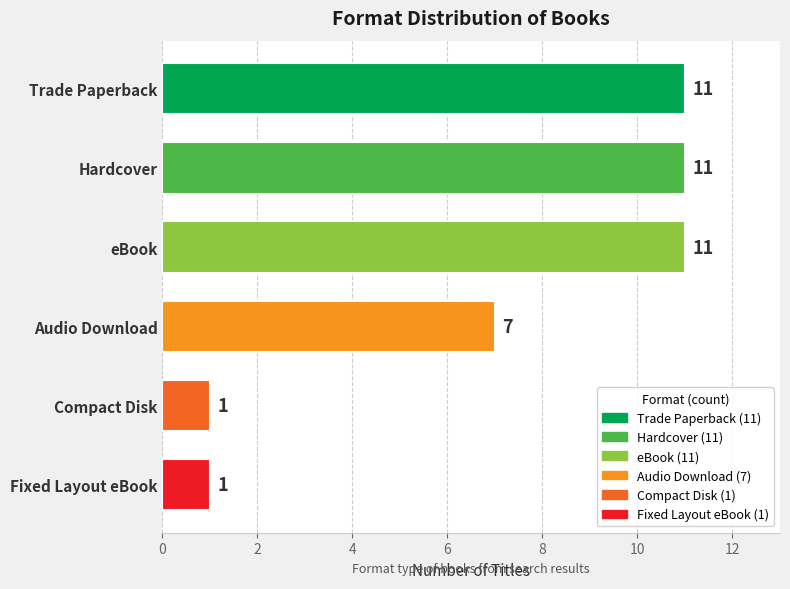

What is the average value?

7